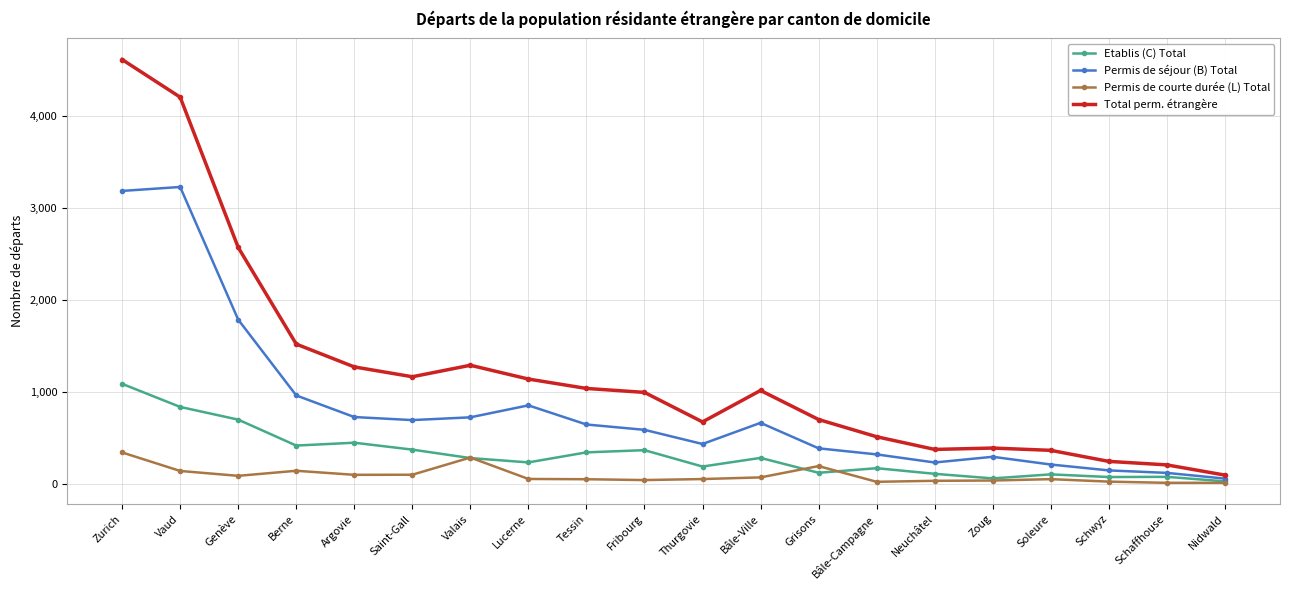

What value does the Permis de courte durée (L) Total series have at Schaffhouse?

11